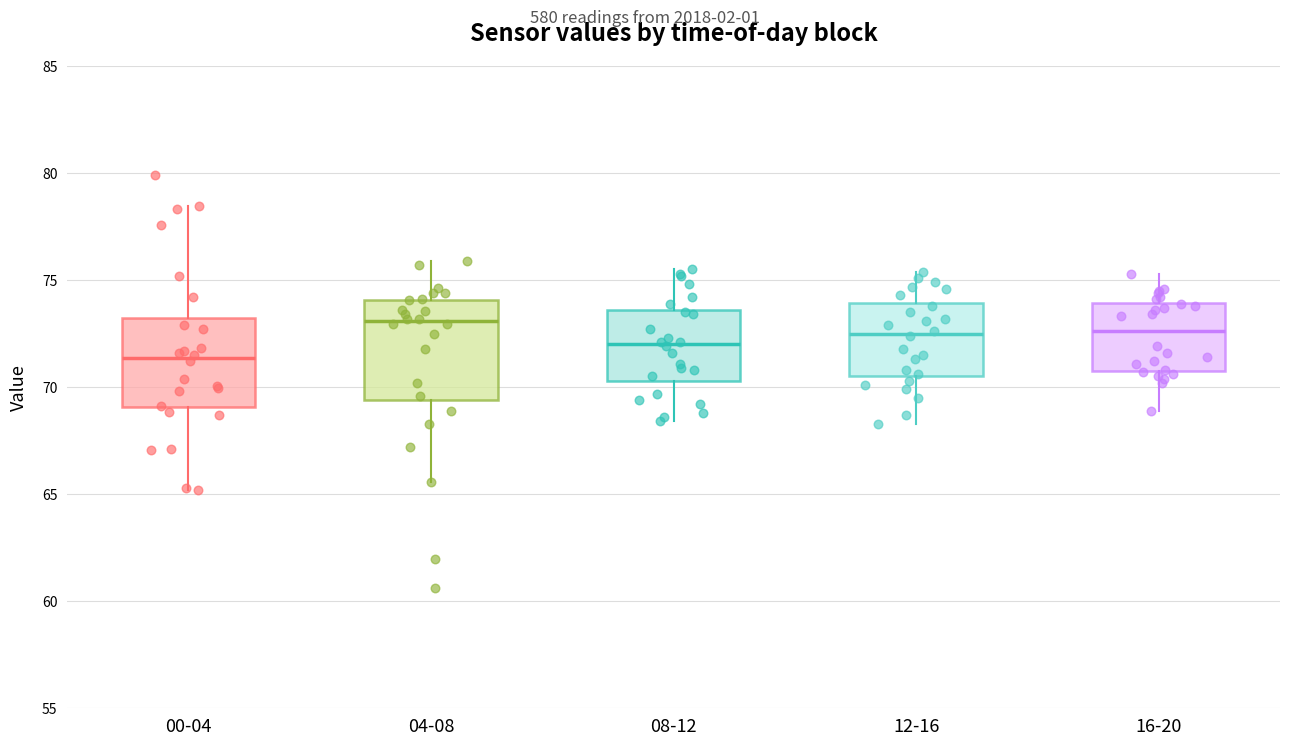

Reading left to right, transcribe this box plot: for each box, give where its median line is, the range the box spans, and where its two whiskers end, as read against the y-axis. The values are not printed on the chart, so give them approximately, as read against the axis.

00-04: median 71.5, box 69.0 to 73.0, whiskers 65.0 to 78.5
04-08: median 73.0, box 69.5 to 74.0, whiskers 65.5 to 76.0
08-12: median 72.0, box 70.5 to 73.5, whiskers 68.5 to 75.5
12-16: median 72.5, box 70.5 to 74.0, whiskers 68.5 to 75.5
16-20: median 72.5, box 71.0 to 74.0, whiskers 69.0 to 75.5